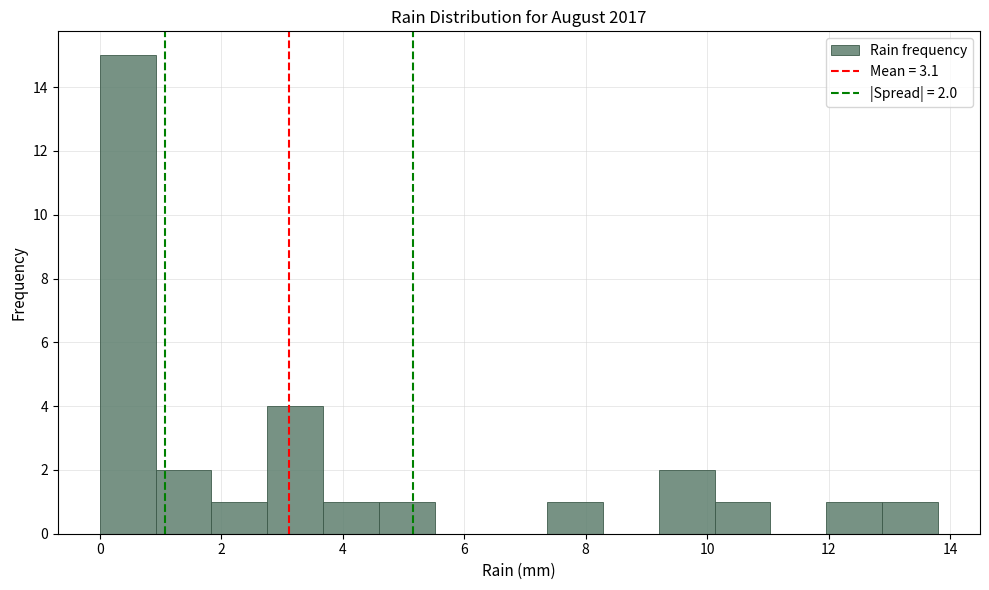

Which range on the x-axis has the tallest bar?

0.00 to 0.92